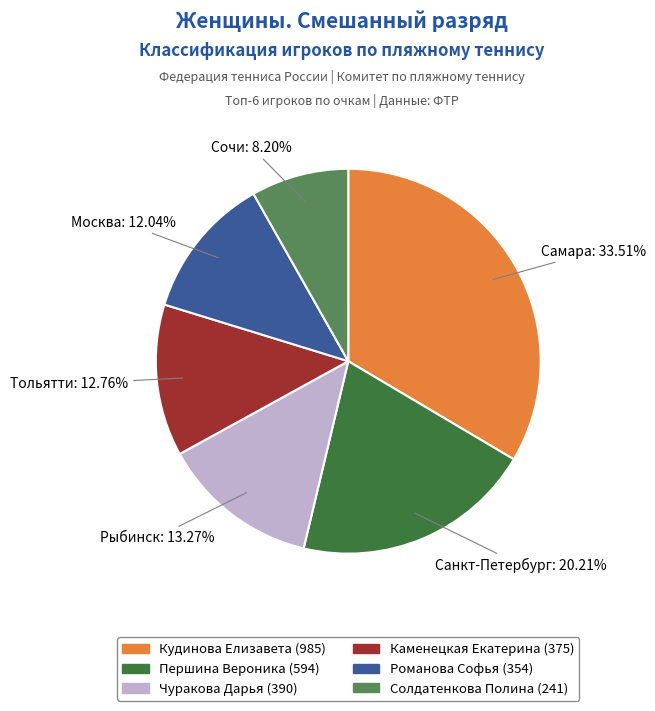

Is there any slice that represents more than half of the pie?

No